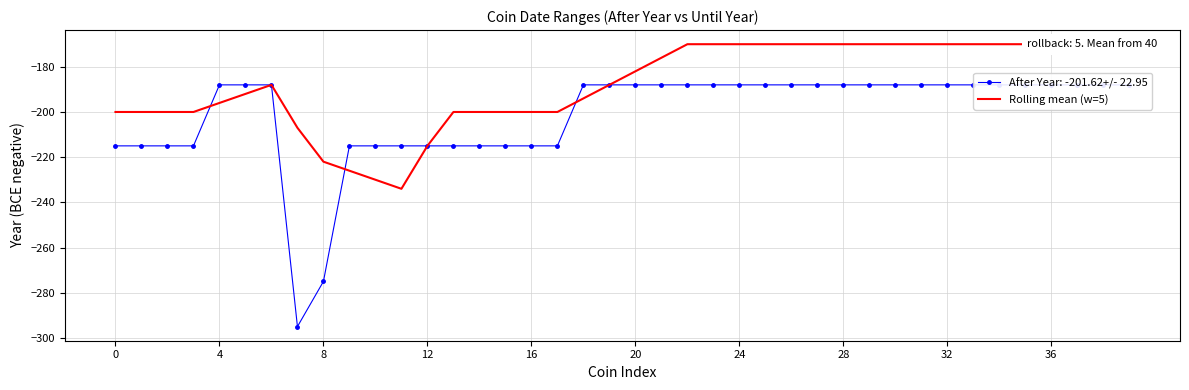

Is this an area chart (filled region under the line)?

No